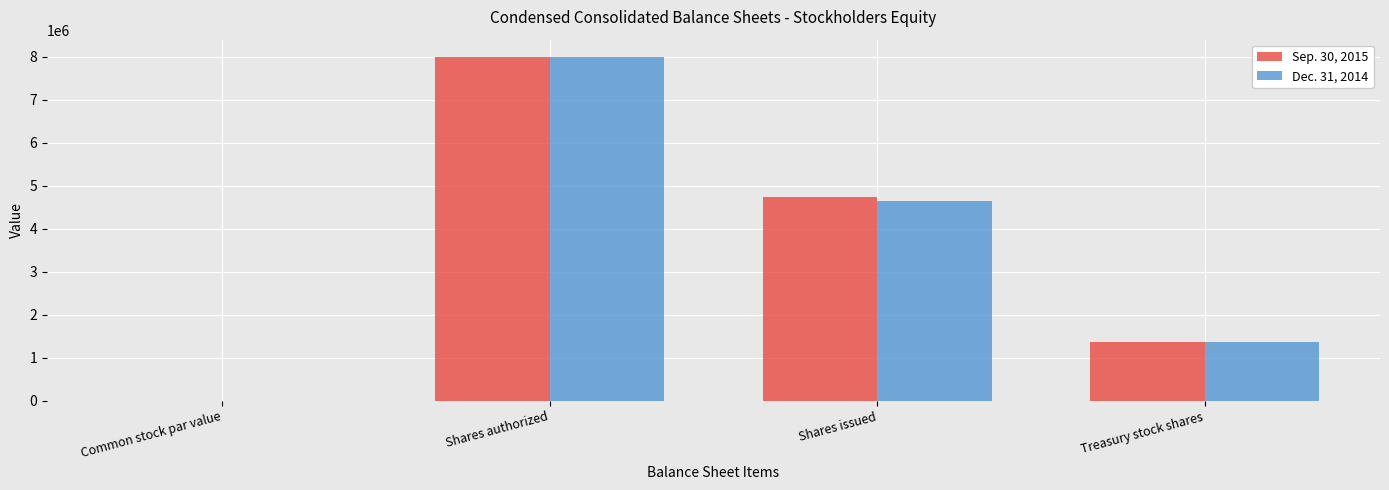

What are all the series names shown in the legend?

Sep. 30, 2015, Dec. 31, 2014